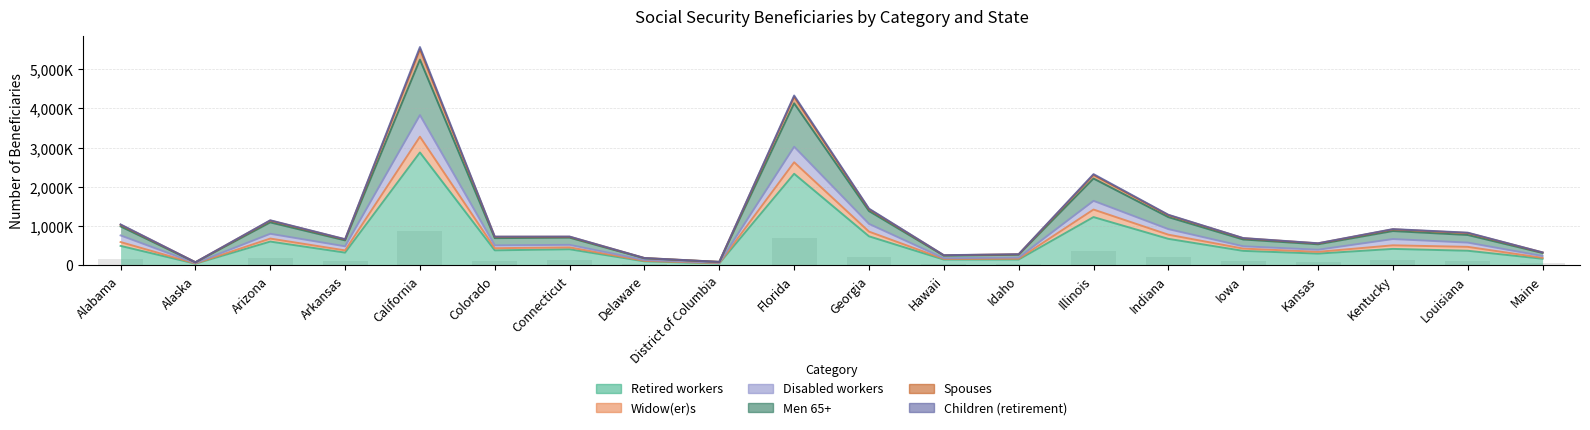

At which category is the sum across all series the highest?

California